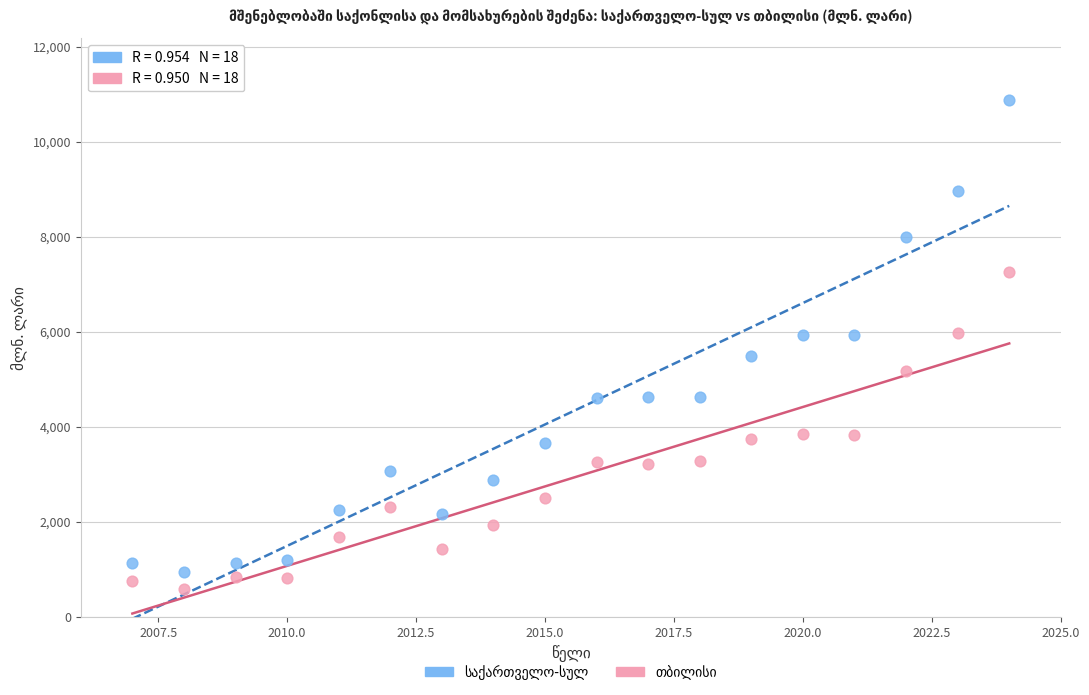

Across all data points, what is the range of Y values (max minus min)?

10281.4